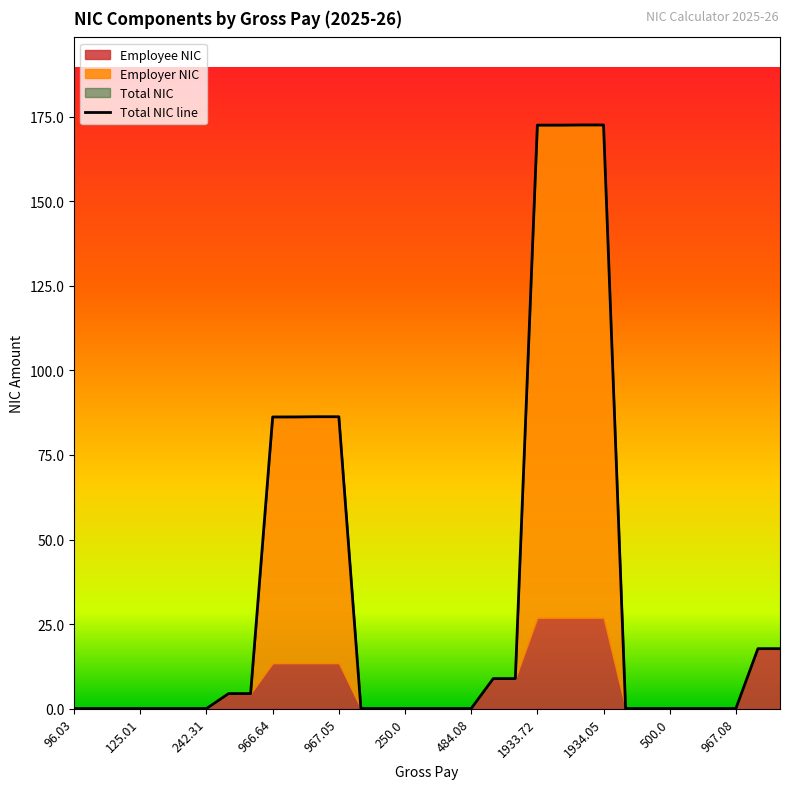

Reading left to right, transcribe all the data shown in this chart.

Employee NIC: 96.03=0.0	96.04=0.0	125.0=0.0	125.01=0.0	242.07=0.0	242.08=0.0	242.31=0.0	481.03=4.4	481.04=4.4	966.64=13.4	966.65=13.4	967.04=13.4	967.05=13.4	193.04=0.0	193.05=0.0	250.0=0.0	250.01=0.0	484.07=0.0	484.08=0.0	962.04=8.8	962.05=8.8	1933.72=26.8	1933.73=26.8	1934.04=26.8	1934.05=26.8	385.03=0.0	385.04=0.0	500.0=0.0	500.01=0.0	967.07=0.0	967.08=0.0	1924.04=17.7	1924.05=17.7
Employer NIC: 96.03=0.0	96.04=0.0	125.0=0.0	125.01=0.0	242.07=0.0	242.08=0.0	242.31=0.0	481.03=0.0	481.04=0.0	966.64=72.8	966.65=72.8	967.04=72.9	967.05=72.9	193.04=0.0	193.05=0.0	250.0=0.0	250.01=0.0	484.07=0.0	484.08=0.0	962.04=0.0	962.05=0.0	1933.72=145.8	1933.73=145.8	1934.04=145.8	1934.05=145.8	385.03=0.0	385.04=0.0	500.0=0.0	500.01=0.0	967.07=0.0	967.08=0.0	1924.04=0.0	1924.05=0.0
Total NIC: 96.03=0.0	96.04=0.0	125.0=0.0	125.01=0.0	242.07=0.0	242.08=0.0	242.31=0.0	481.03=4.4	481.04=4.4	966.64=86.2	966.65=86.3	967.04=86.3	967.05=86.3	193.04=0.0	193.05=0.0	250.0=0.0	250.01=0.0	484.07=0.0	484.08=0.0	962.04=8.8	962.05=8.8	1933.72=172.6	1933.73=172.6	1934.04=172.6	1934.05=172.6	385.03=0.0	385.04=0.0	500.0=0.0	500.01=0.0	967.07=0.0	967.08=0.0	1924.04=17.7	1924.05=17.7